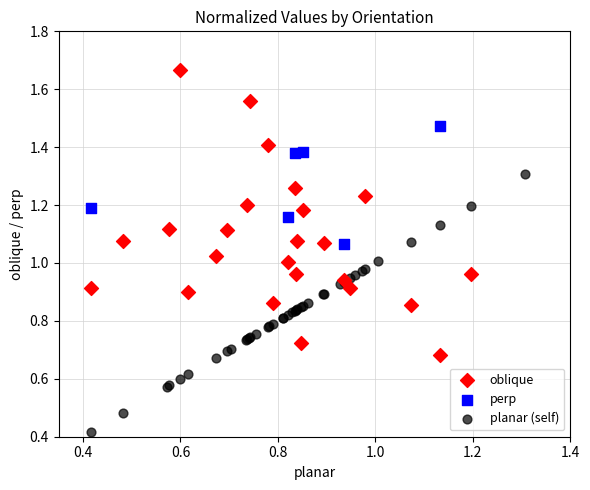

Which series has the largest Y range (max minus min)?

oblique